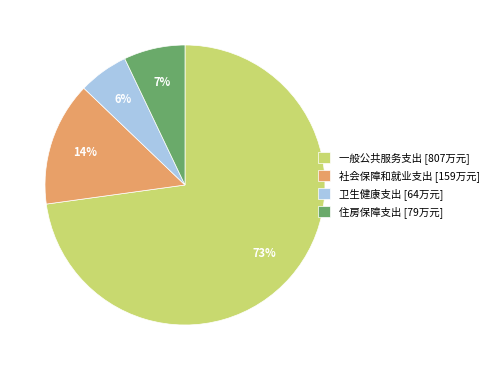

Between 一般公共服务支出 [807万元] and 卫生健康支出 [64万元], which is larger?

一般公共服务支出 [807万元]